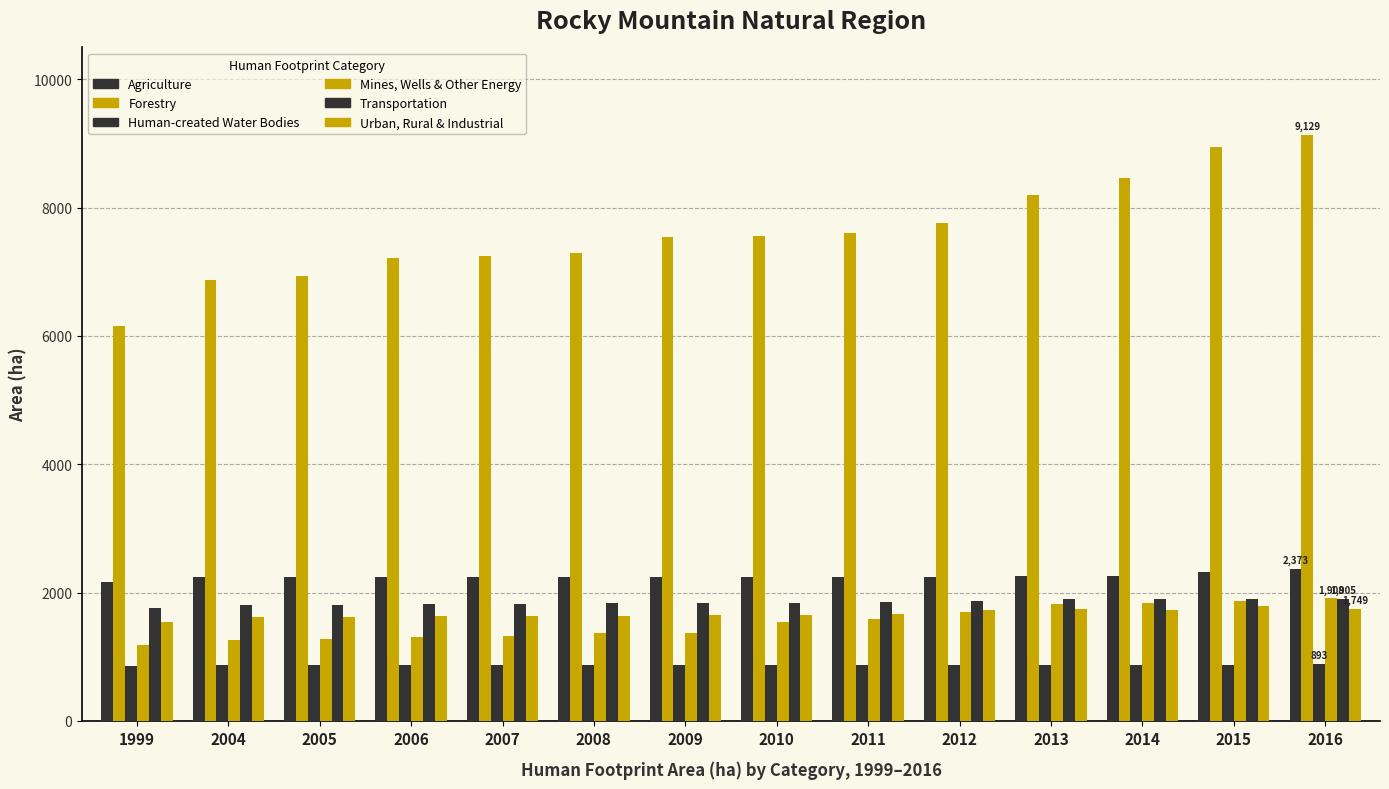

At which label is Human-created Water Bodies closest to 877?

2014